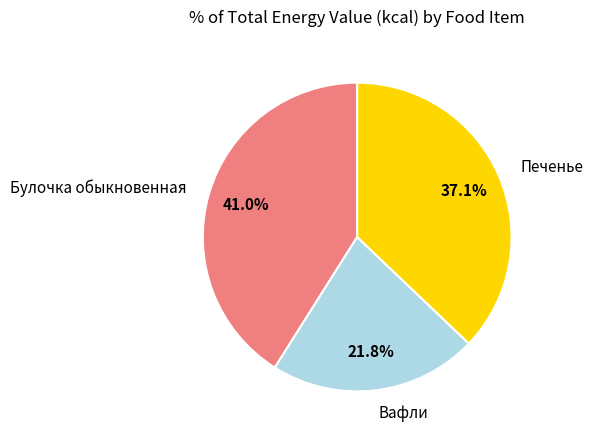

Is the sum of Вафли and Булочка обыкновенная greater than half?

Yes